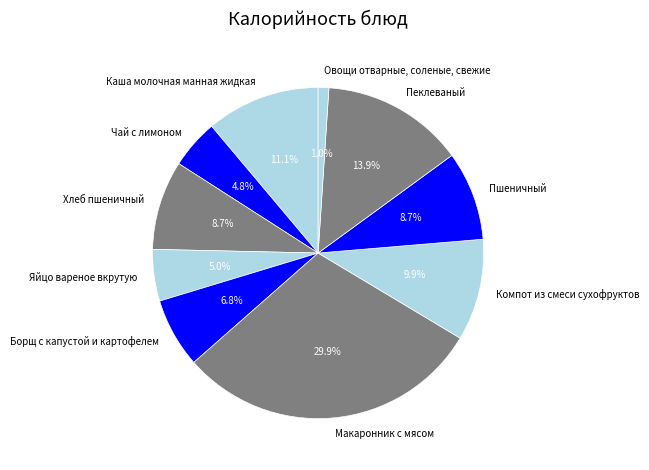

What is the smallest slice in the pie chart?

Овощи отварные, соленые, свежие